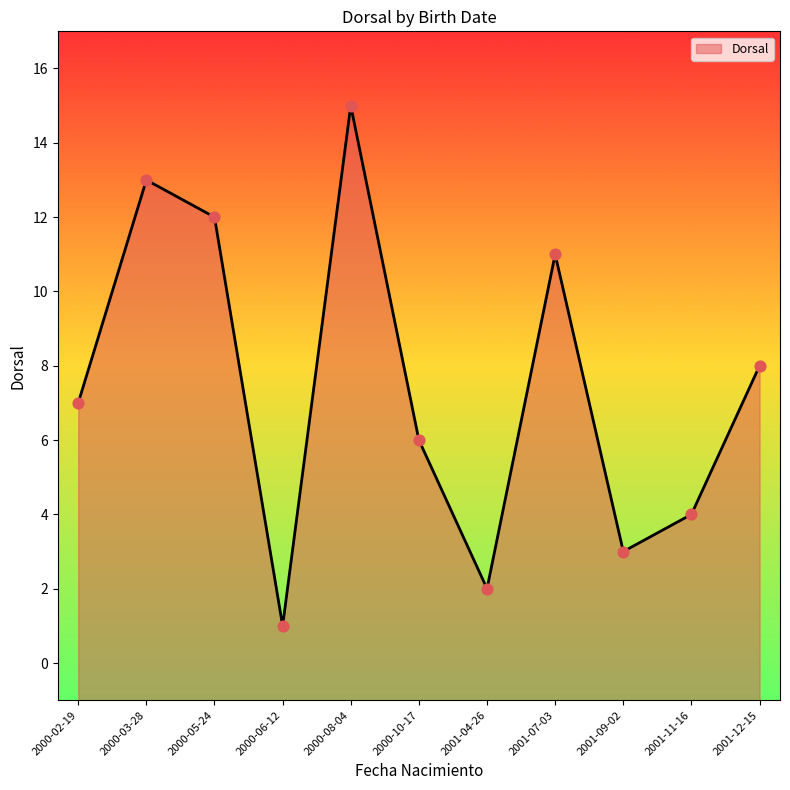

What is the change in value from 2001-12-15 to 2000-03-28?

+5